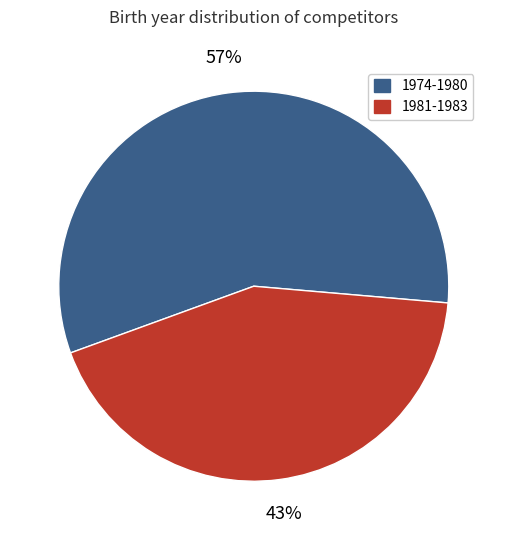

To the nearest percent, what is the difference between the largest and smallest slice percentages?

14%